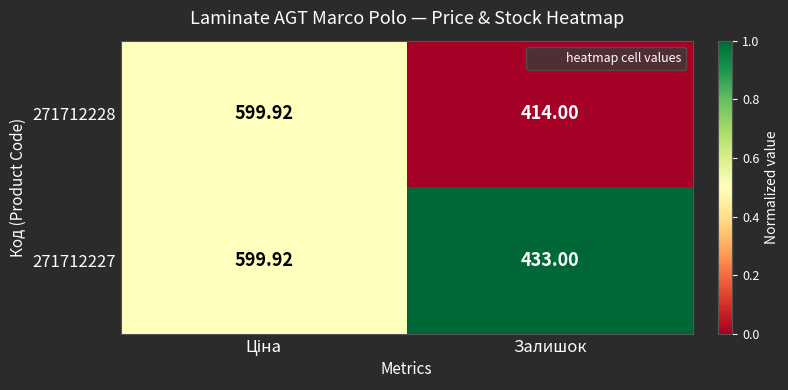

Which series has the largest range (max minus min)?

271712228